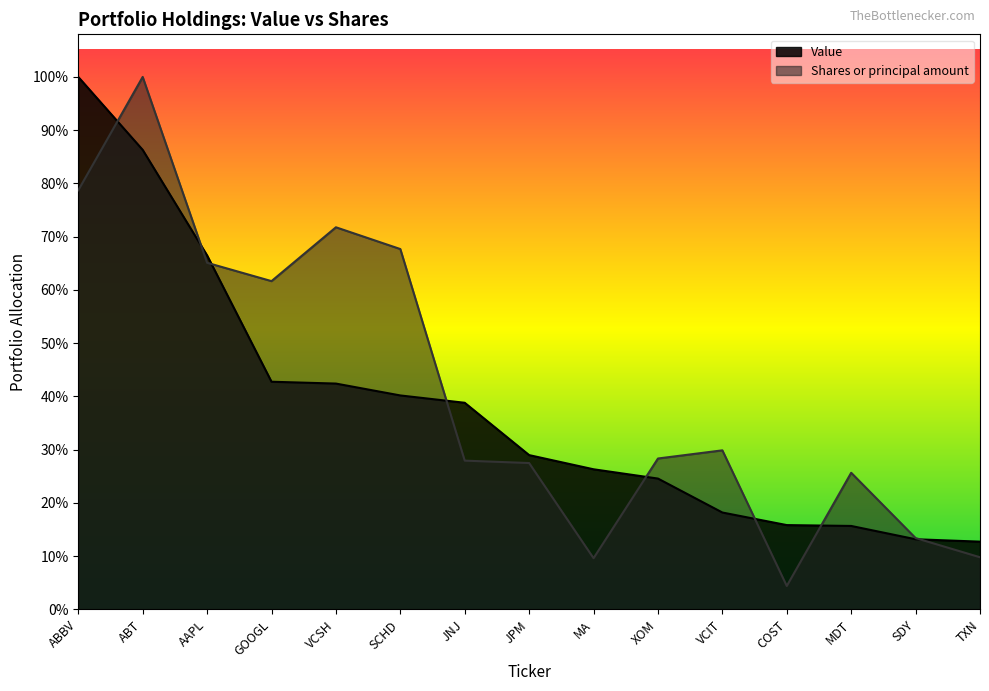

What is the label of the 3rd point from the left?

AAPL